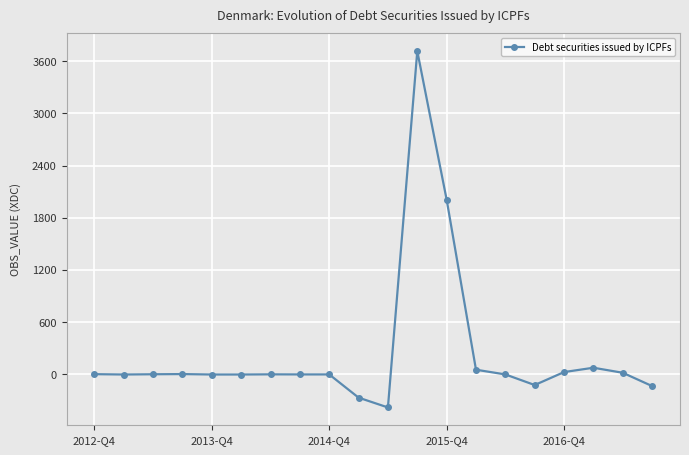

True or false: there are more than 1 points higher than both neighbors.

True